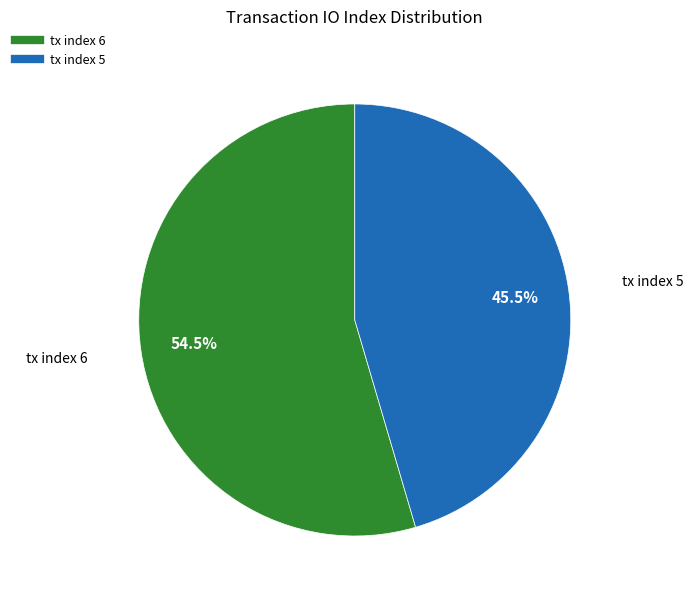

To the nearest percent, what is the combined percentage of tx index 5 and tx index 6?

100%